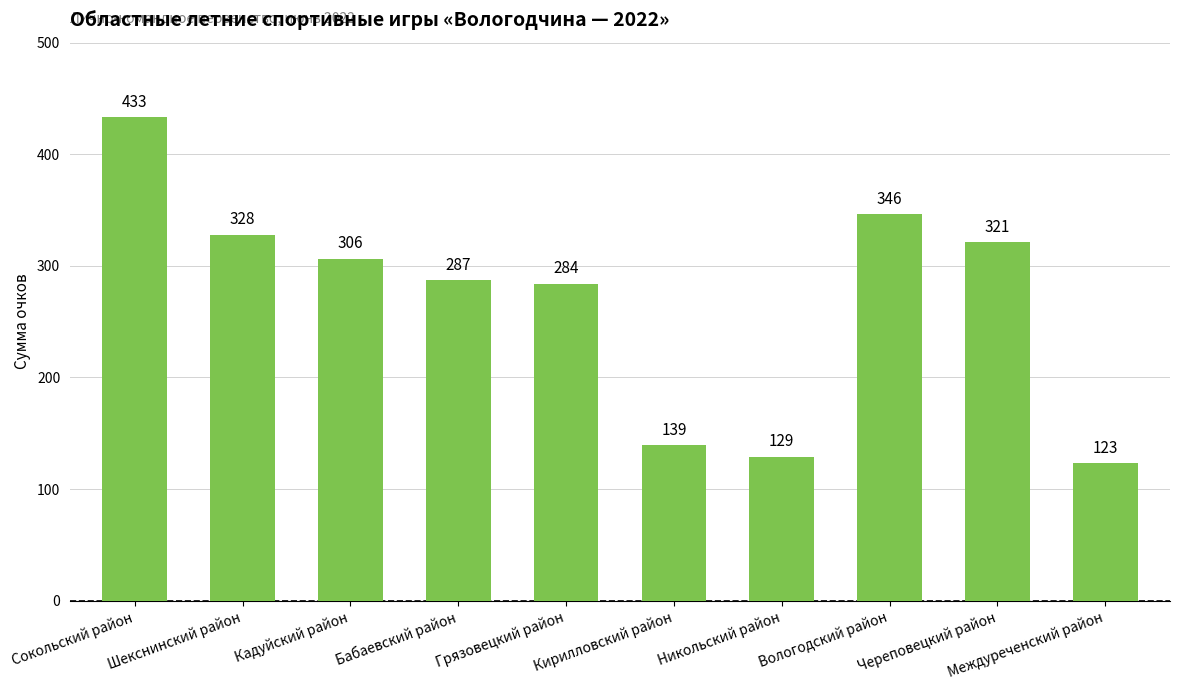

Read the value at Кирилловский район.

139